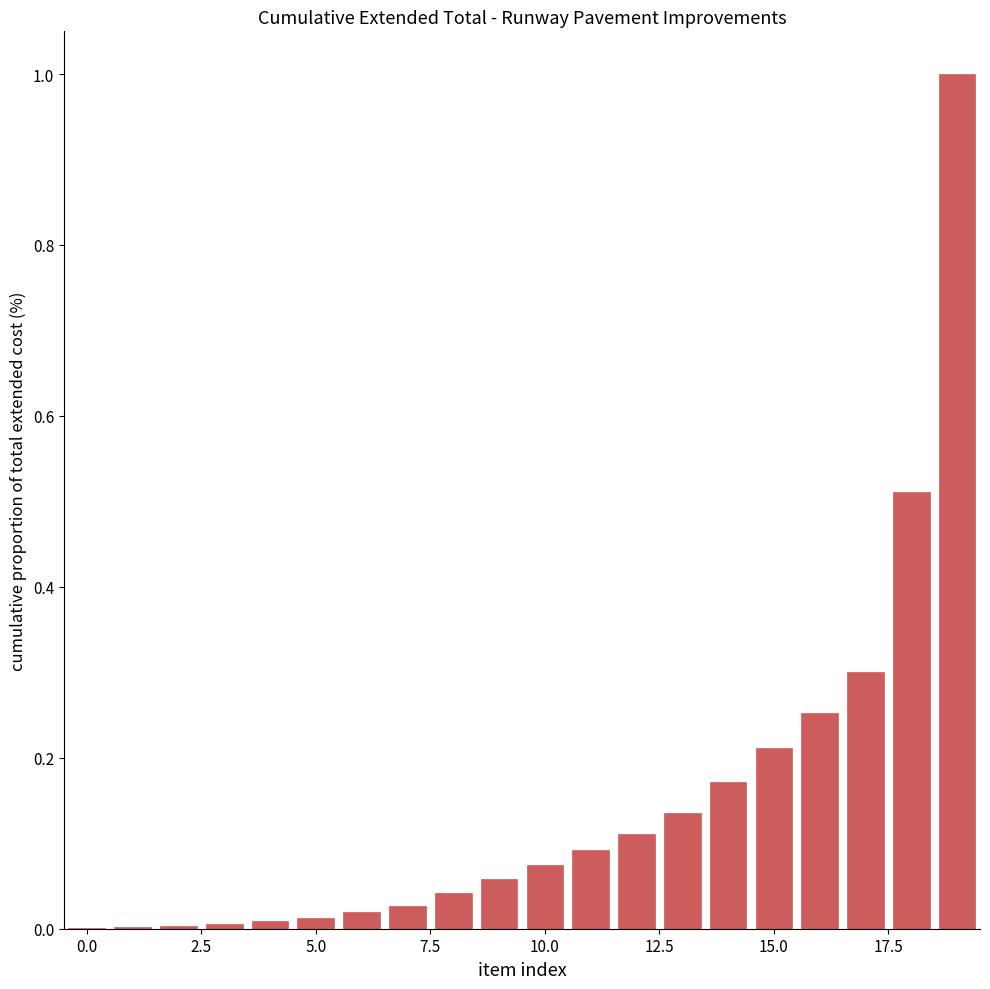

What is the sum of all values?

3.0